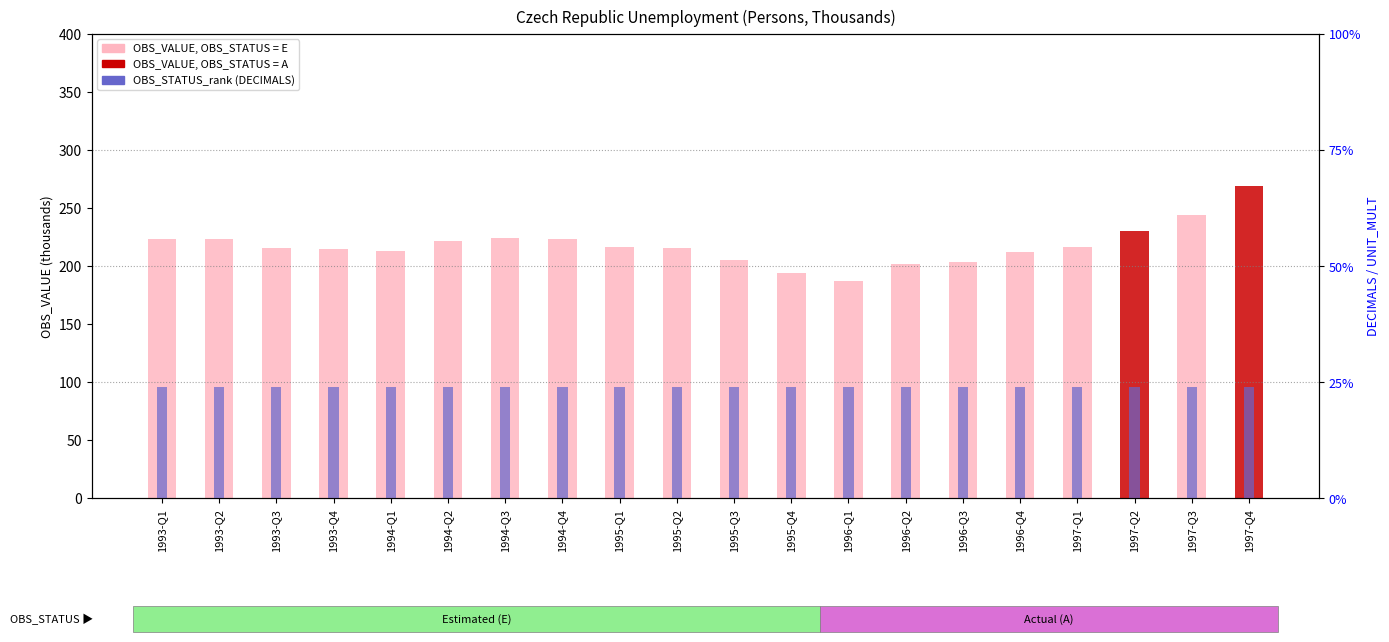

At which category is the sum across all series the highest?

1997-Q4